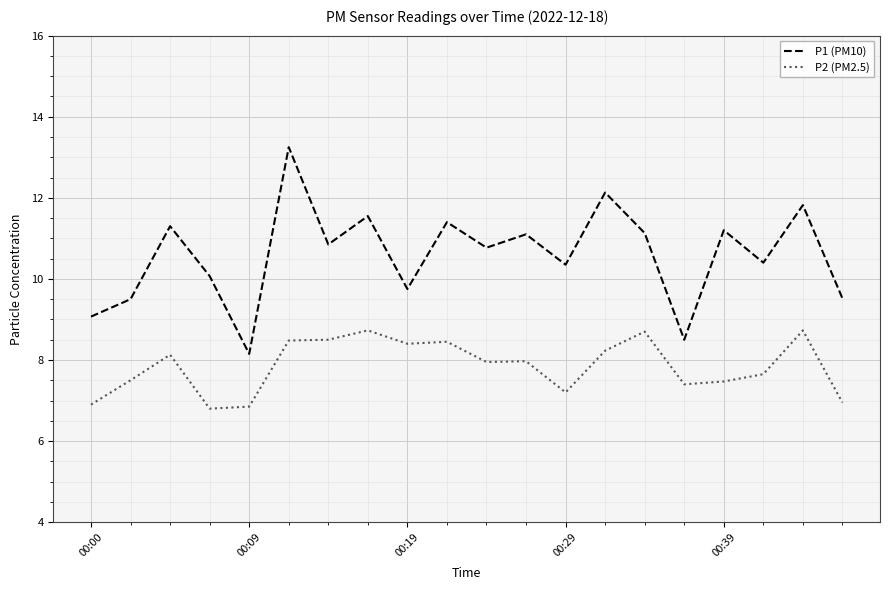

True or false: P1 (PM10) has more than 2 interior local peaks.

True